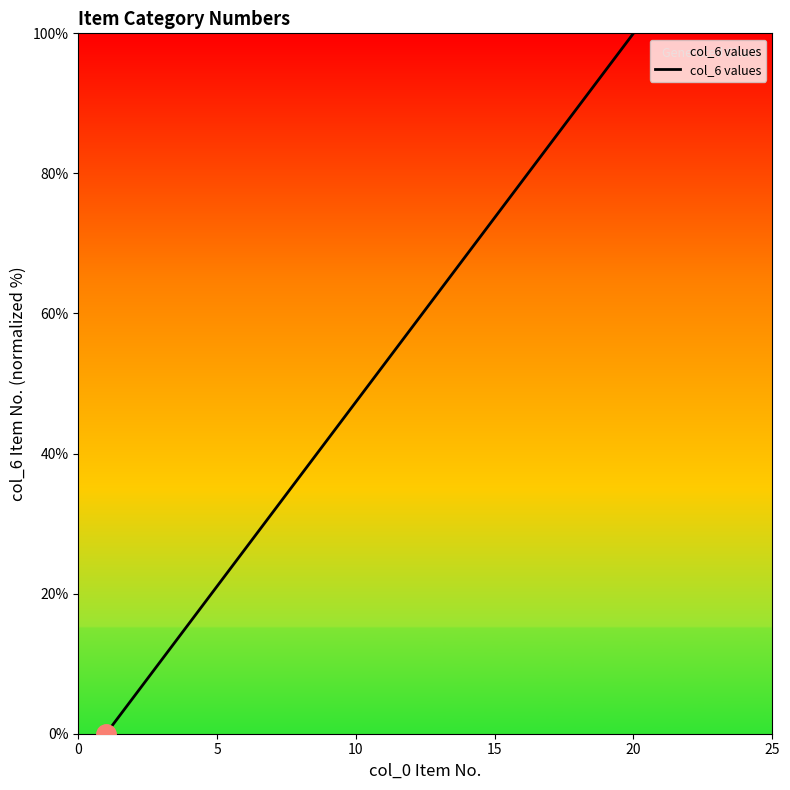

How many lines are shown in the chart?

1